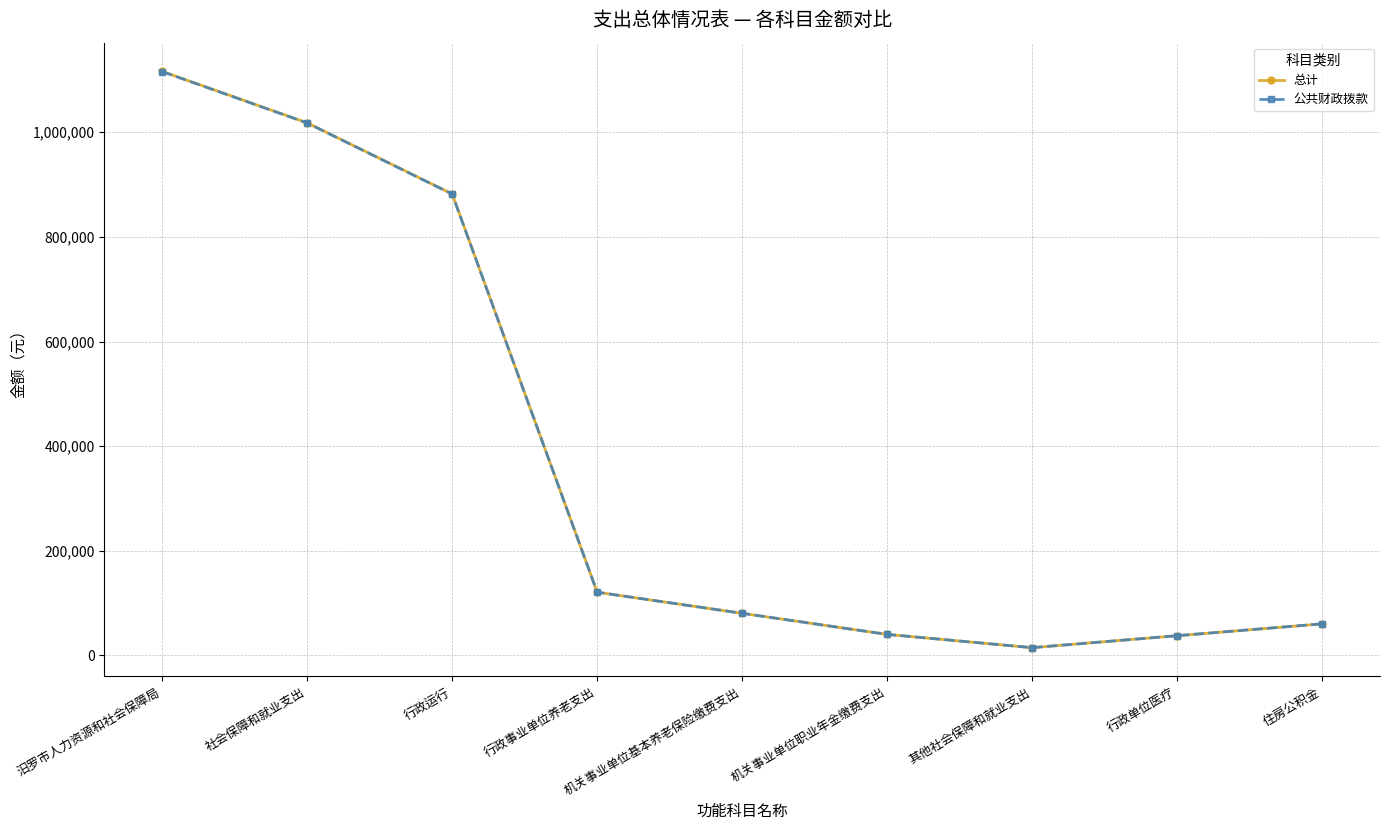

Is the value of 总计 at 行政运行 greater than the value of 公共财政拨款 at 社会保障和就业支出?

No